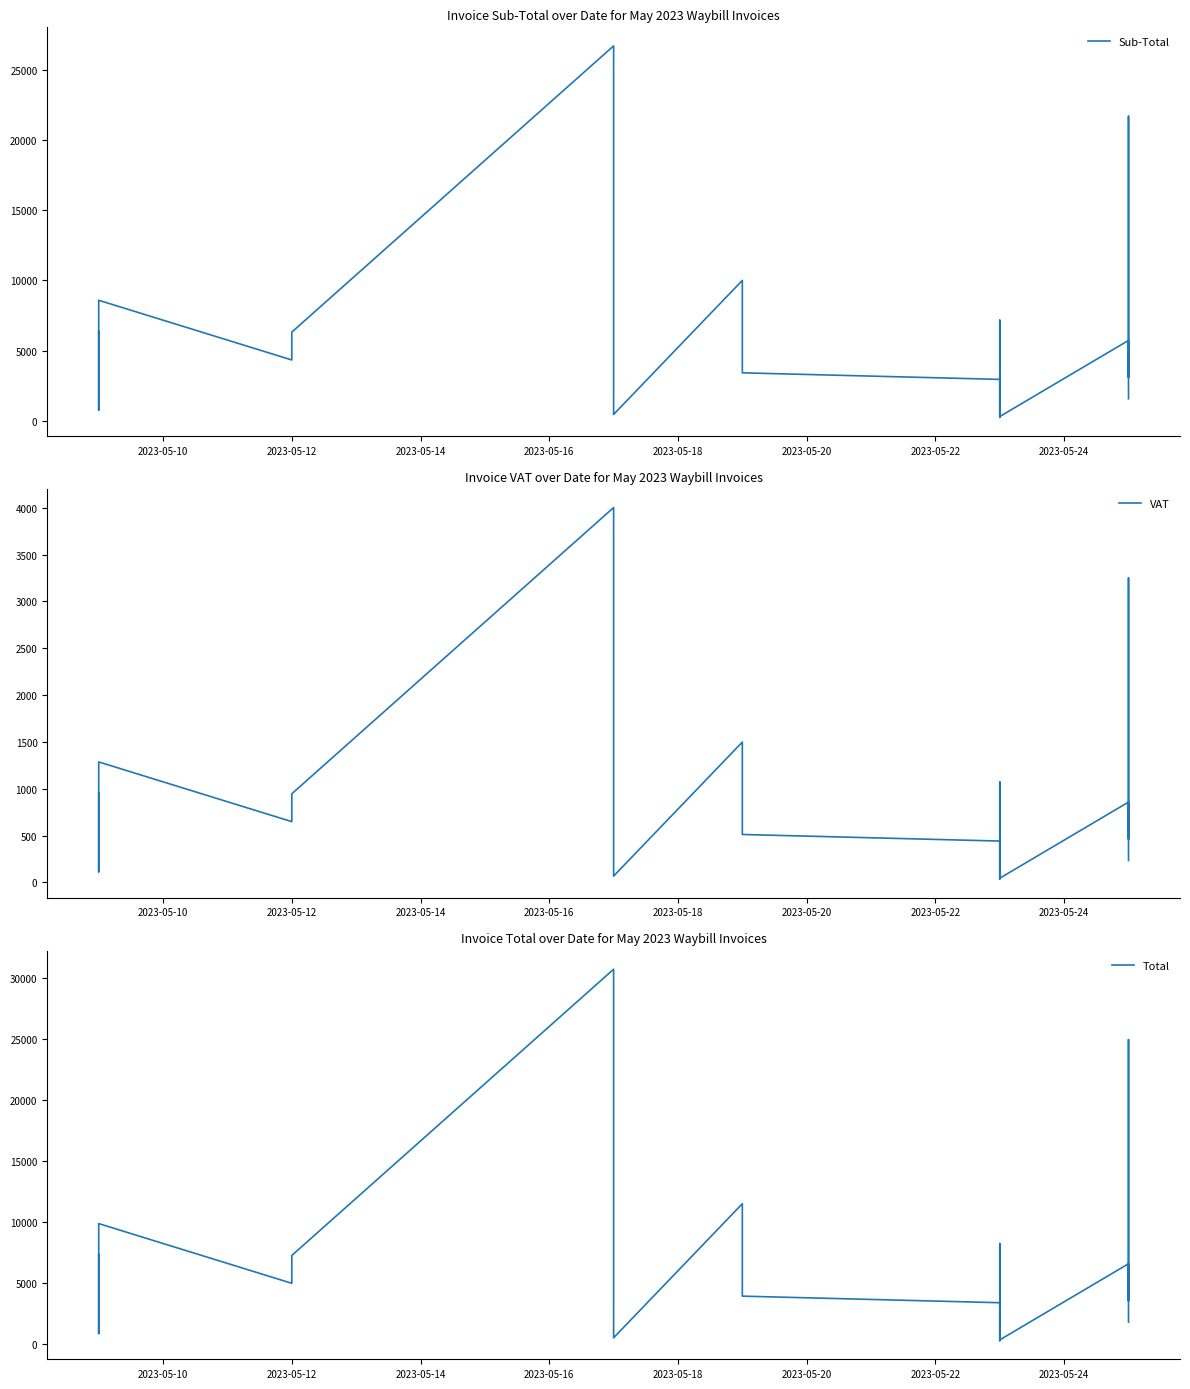

Rank the series by their average value, from lowest to highest.

VAT, Sub-Total, Total